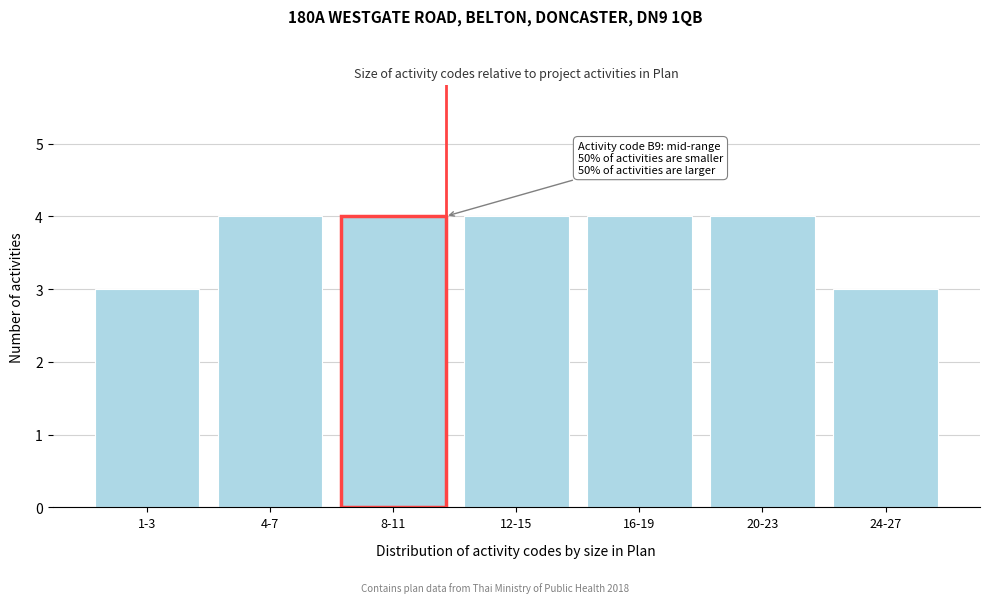

Reading left to right, list all the values displayed in this chart.

1-3=3	4-7=4	8-11=4	12-15=4	16-19=4	20-23=4	24-27=3